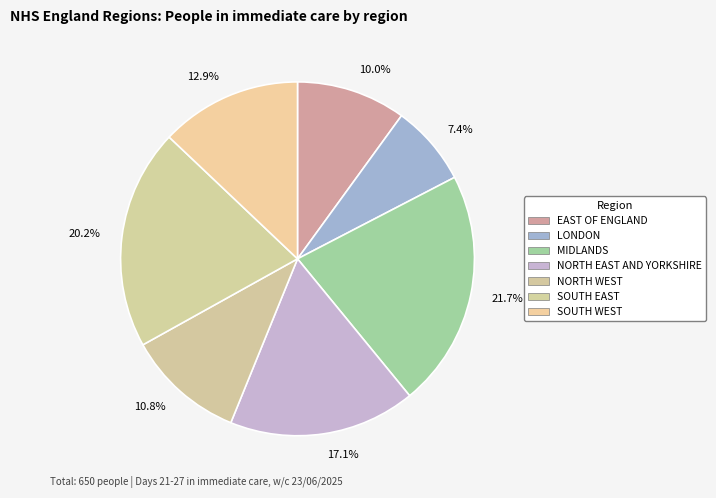

Which slice is the smallest?

LONDON